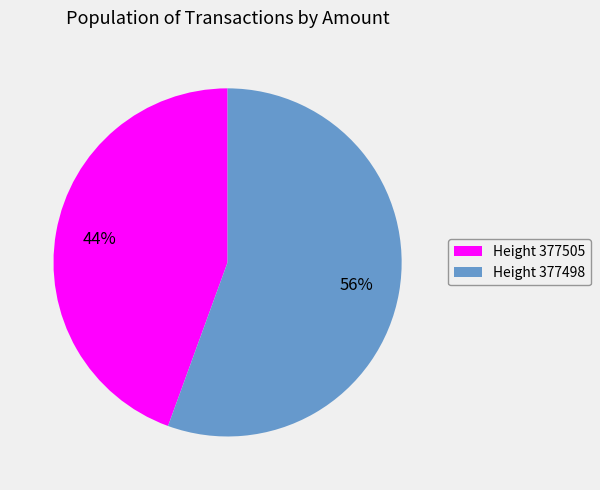

Which category accounts for the majority?

Height 377498